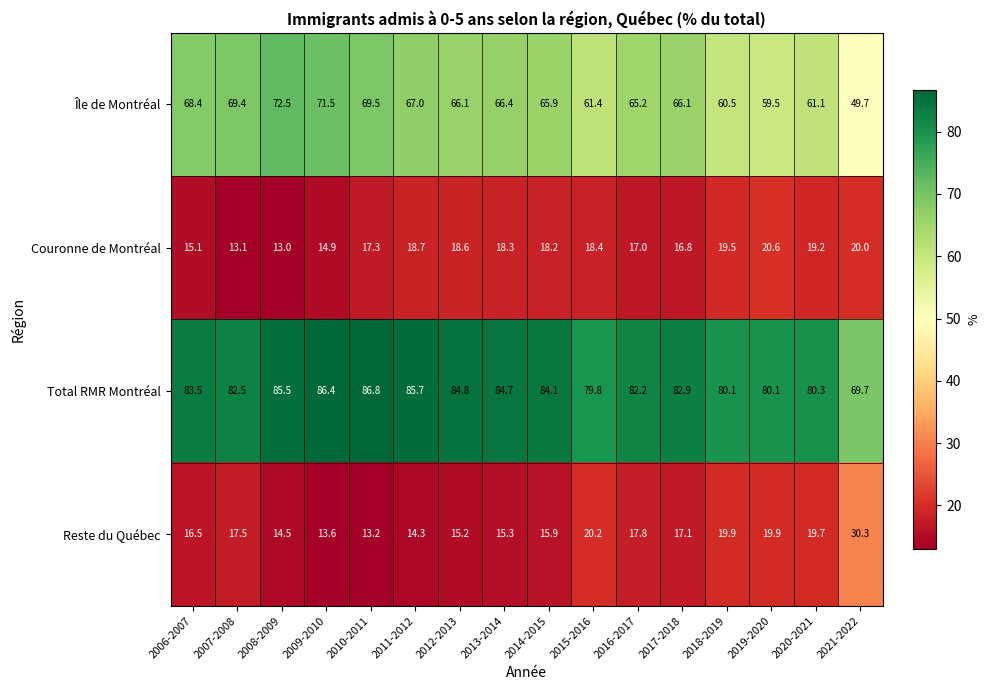

Which series has the largest range (max minus min)?

Île de Montréal